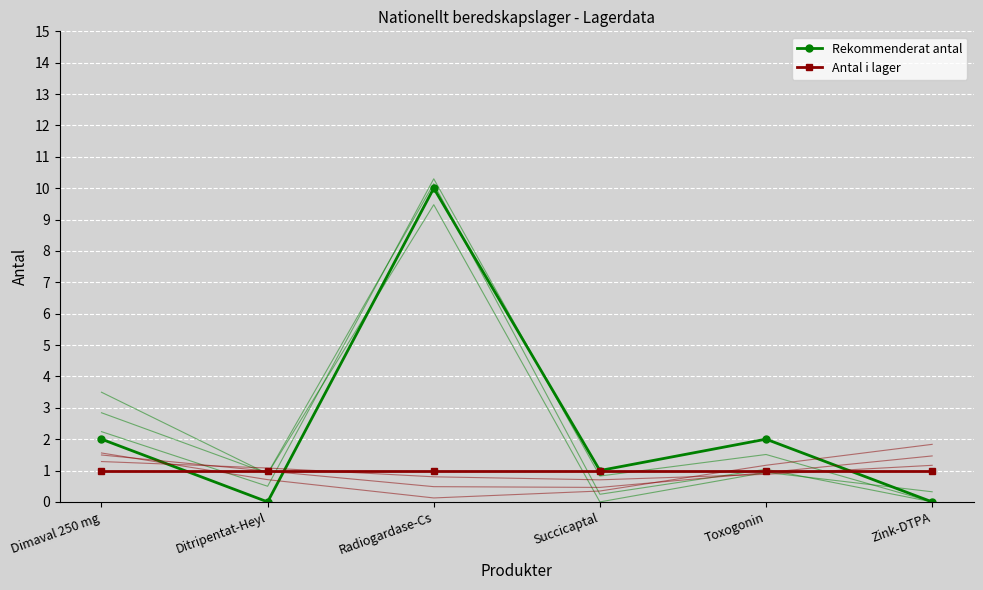

Reading left to right, list all the values displayed in this chart.

Rekommenderat antal: Dimaval 250 mg=2	Ditripentat-Heyl=0	Radiogardase-Cs=10	Succicaptal=1	Toxogonin=2	Zink-DTPA=0
Antal i lager: Dimaval 250 mg=1	Ditripentat-Heyl=1	Radiogardase-Cs=1	Succicaptal=1	Toxogonin=1	Zink-DTPA=1